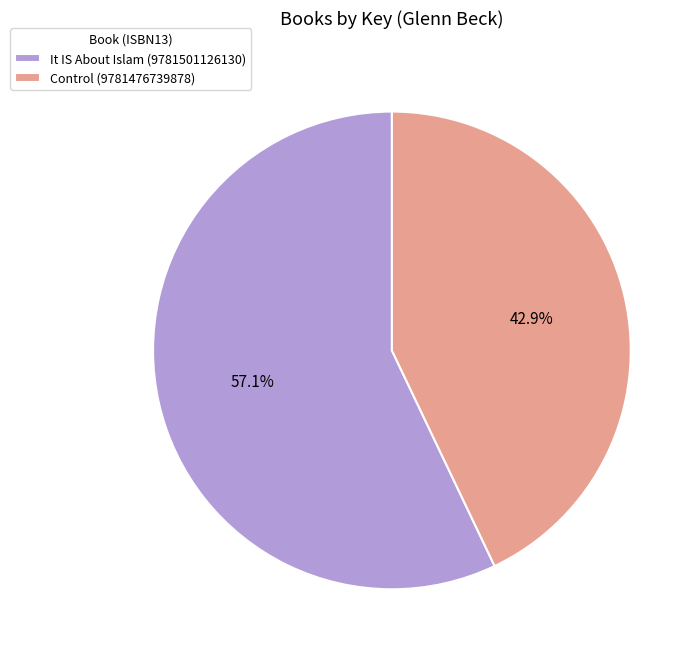

What is the ratio of the value at Control (9781476739878) to the value at It IS About Islam (9781501126130)?

0.8